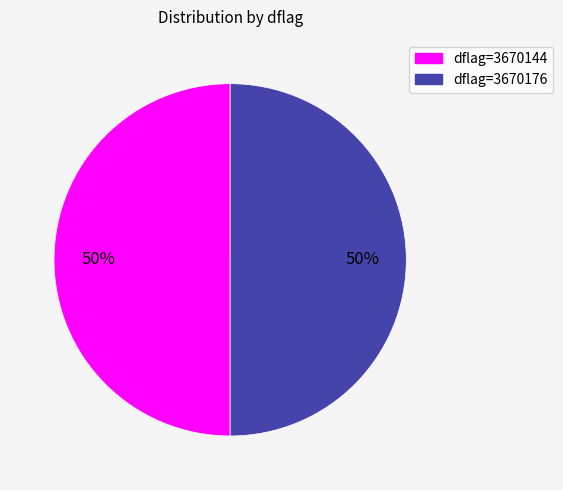

How many slices are in this pie chart?

2